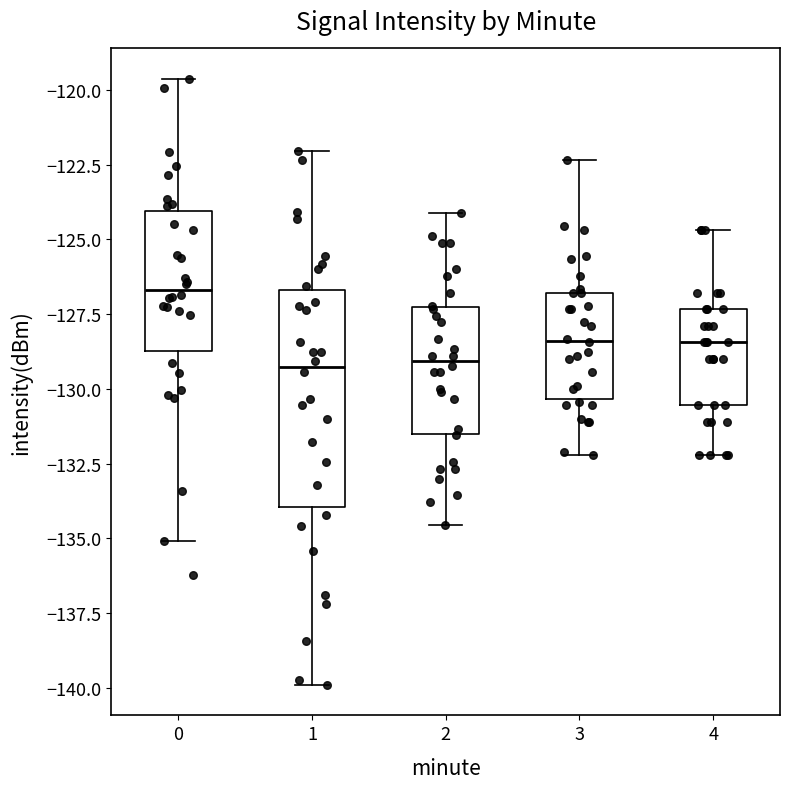

Where does the lower whisker of the box at x = 3 end on the y-axis? The values are not printed on the chart, so give them approximately, as read against the axis.

-132.0